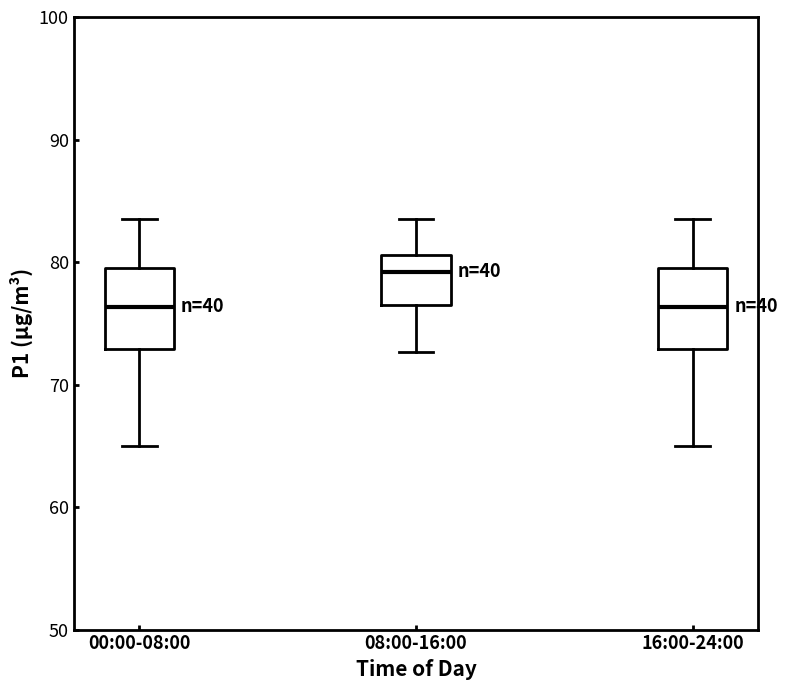

Where is the upper edge of the box for 16:00-24:00 on the y-axis? The values are not printed on the chart, so give them approximately, as read against the axis.

80